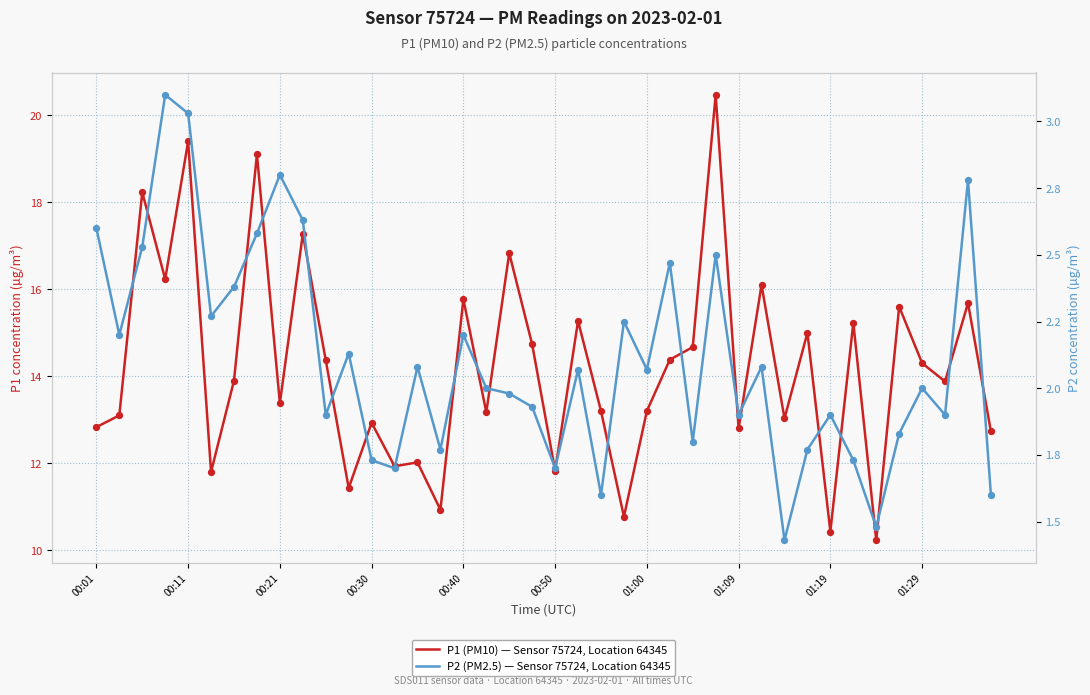

Which series has the largest total across all categories?

P1 (PM10) — Sensor 75724, Location 64345